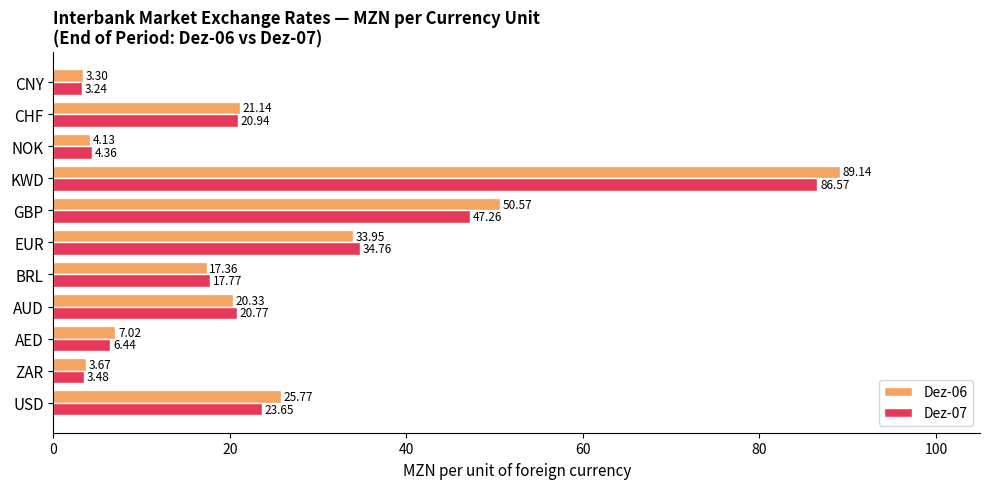

At which category is the sum across all series the highest?

KWD